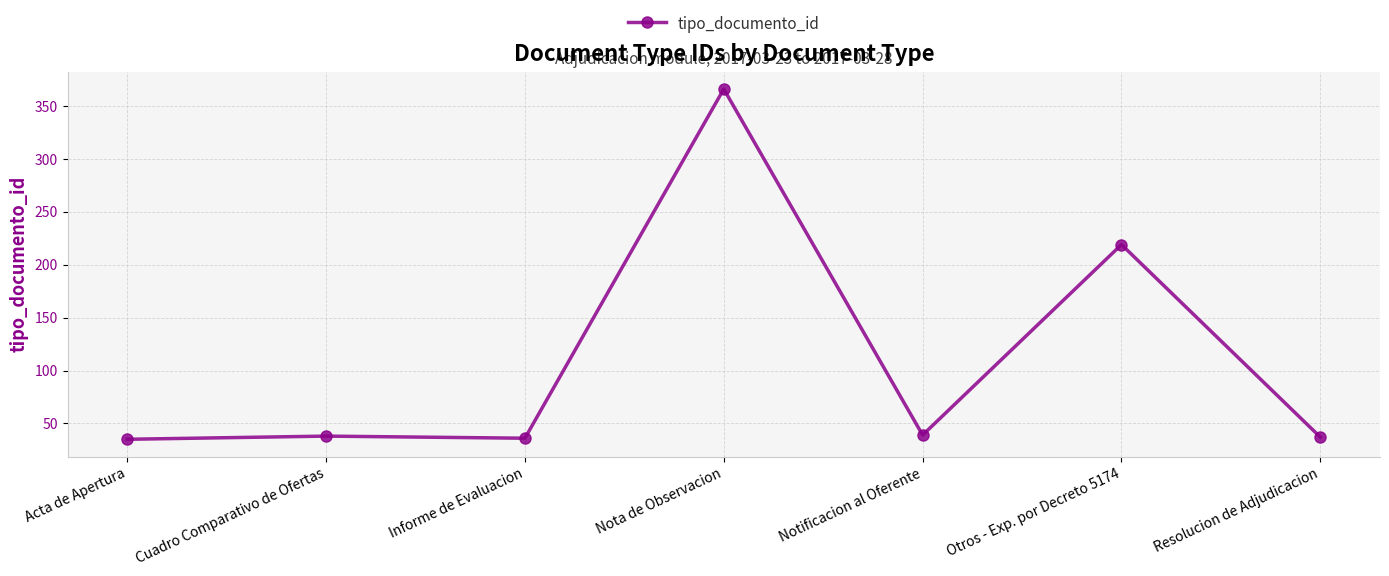

What is the minimum value shown in the chart?

35